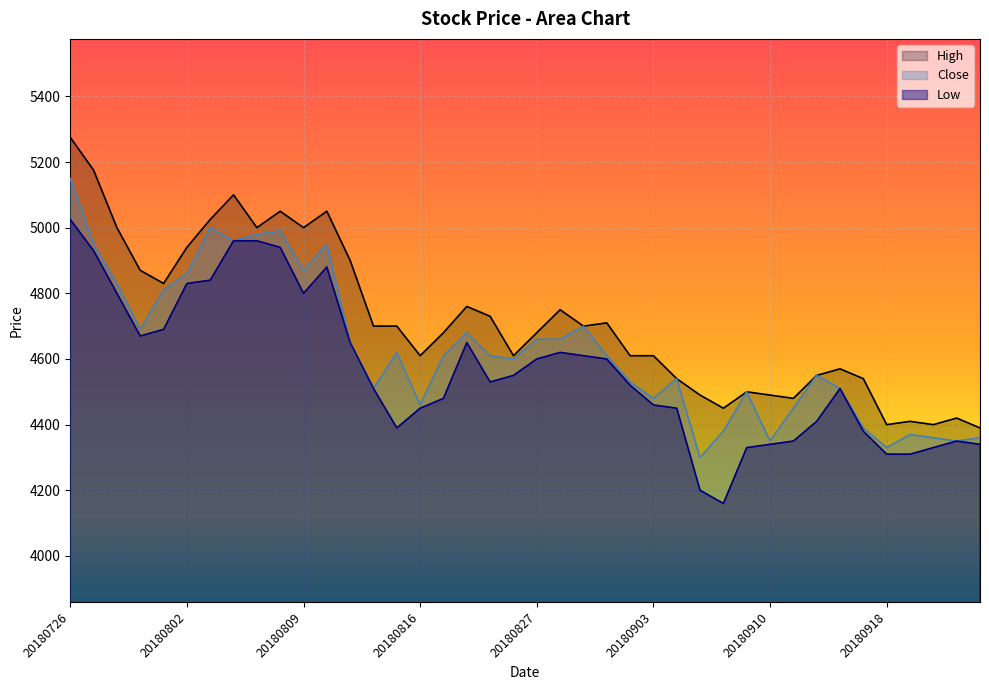

True or false: Close and High cross at least once.

False